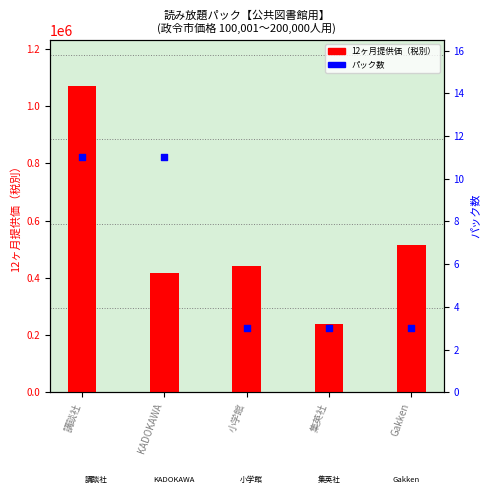

What is the total value across all series at KADOKAWA?

416427